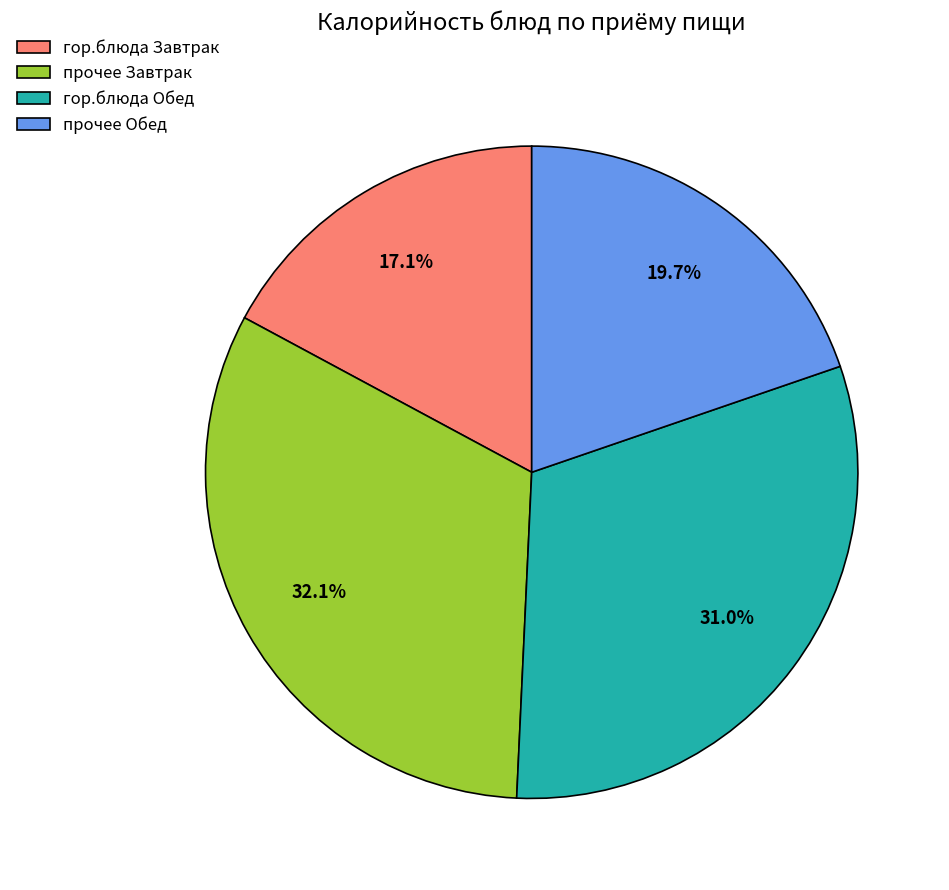

To the nearest percent, what is the difference between the largest and smallest slice percentages?

15%